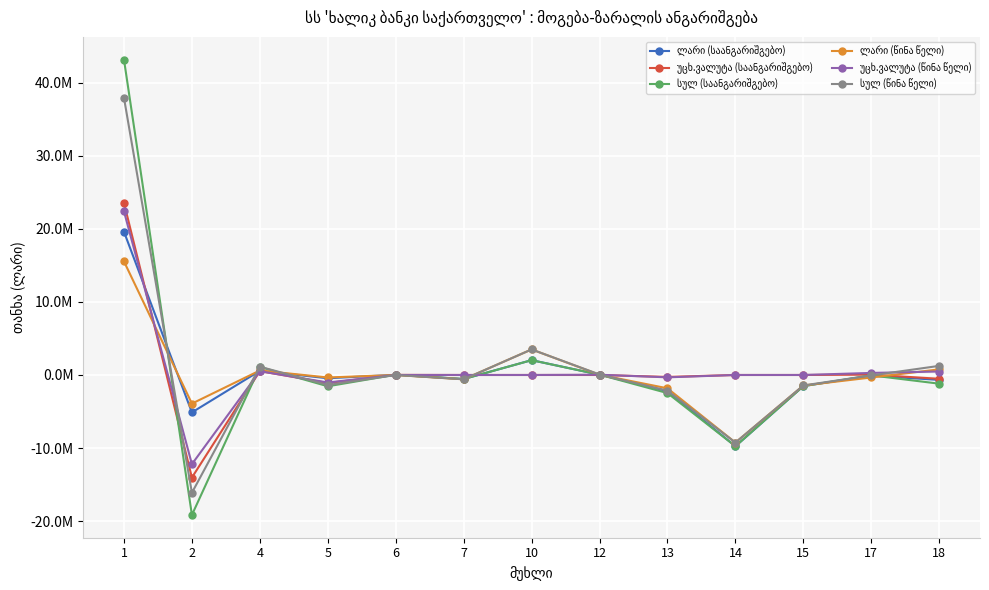

How many values in ლარი (საანგარიშგებო) are below zero?

8